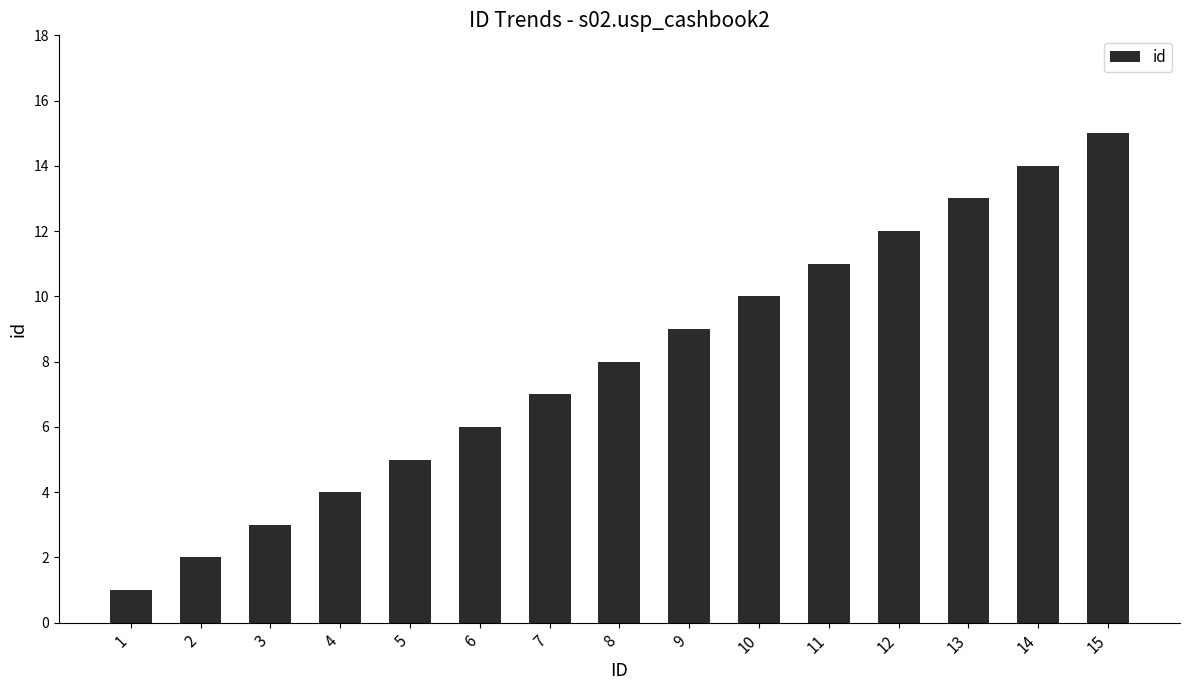

How many categories are shown in the chart?

15